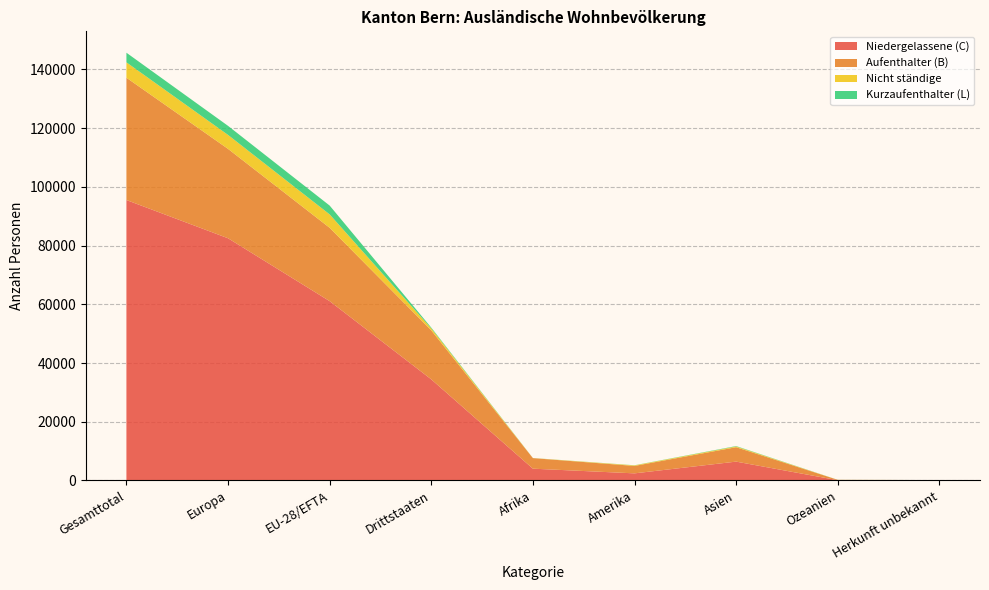

What is the highest value of the Niedergelassene (C) series?

95510